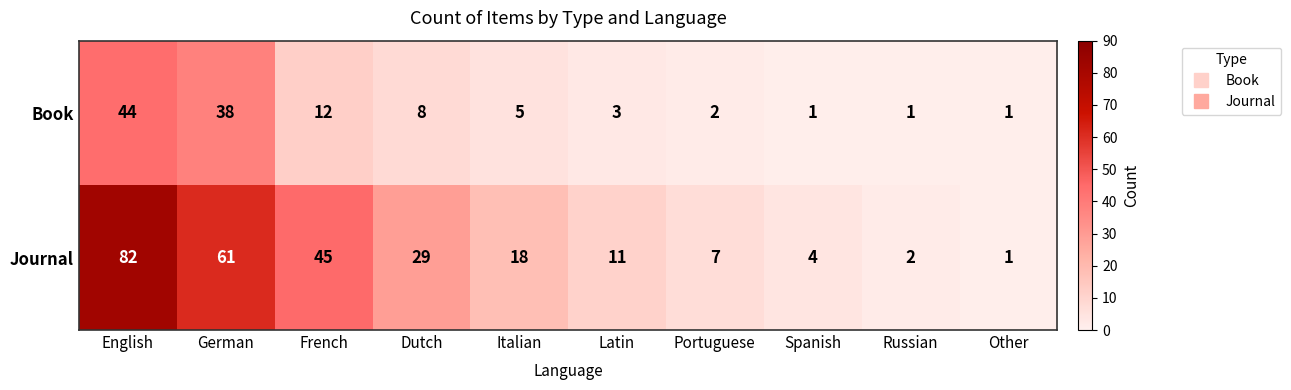

List the series in order of their peak value, lowest first.

Book, Journal